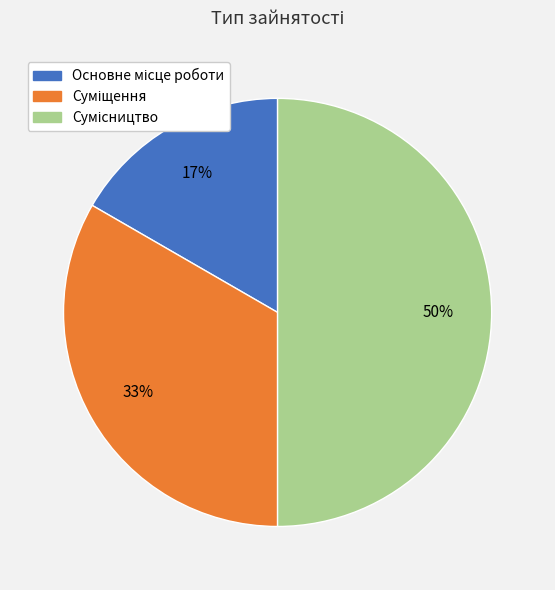

To the nearest percent, what is the difference between the largest and smallest slice percentages?

33%